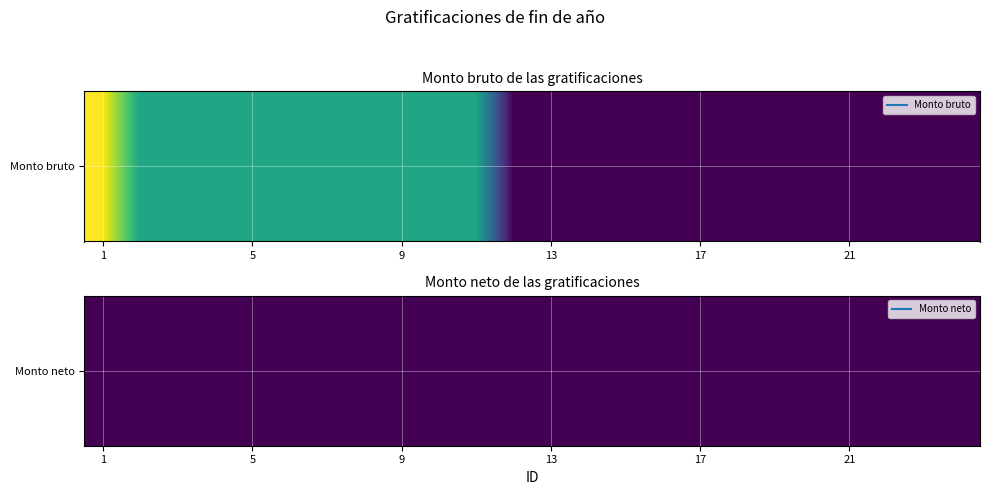

List the labels in order of value, smallest first.

12, 13, 14, 15, 16, 17, 18, 19, 20, 21, 22, 23, 24, 2, 3, 4, 5, 6, 7, 8, 9, 10, 11, 1